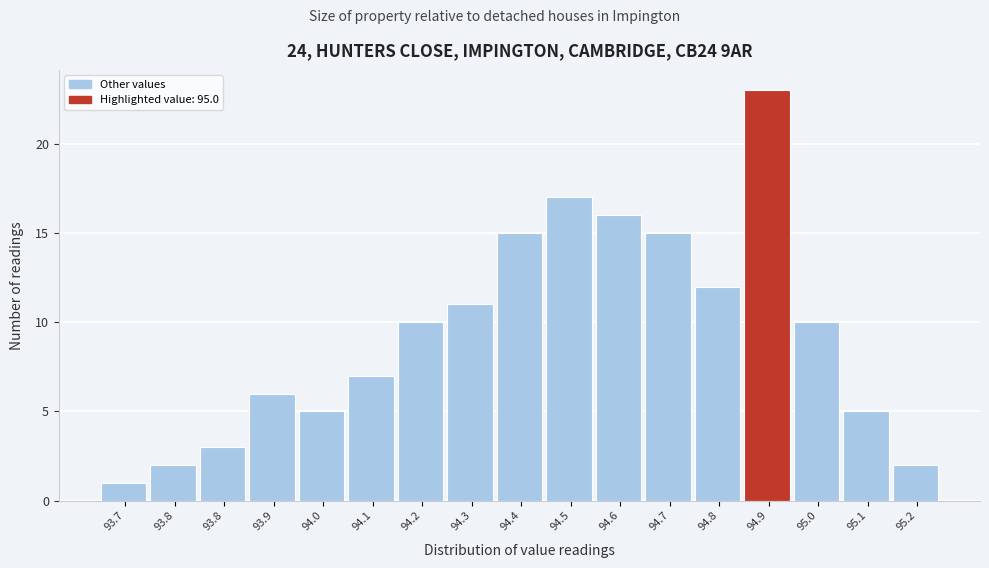

Does the chart contain any negative values?

No